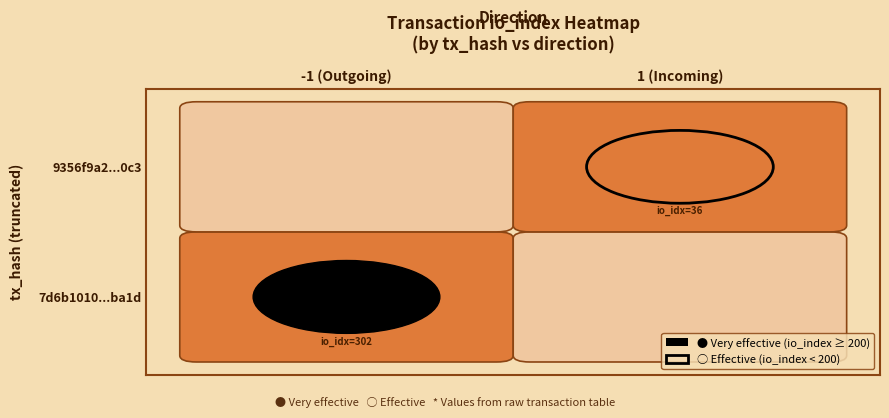

Reading left to right, extract all data points from this chart.

7d6b1010aa6733f66e61037fd1851719184ba1d: -1	302
9356f9a20720726b31a39c069f2da9d873a70c3: 1	36